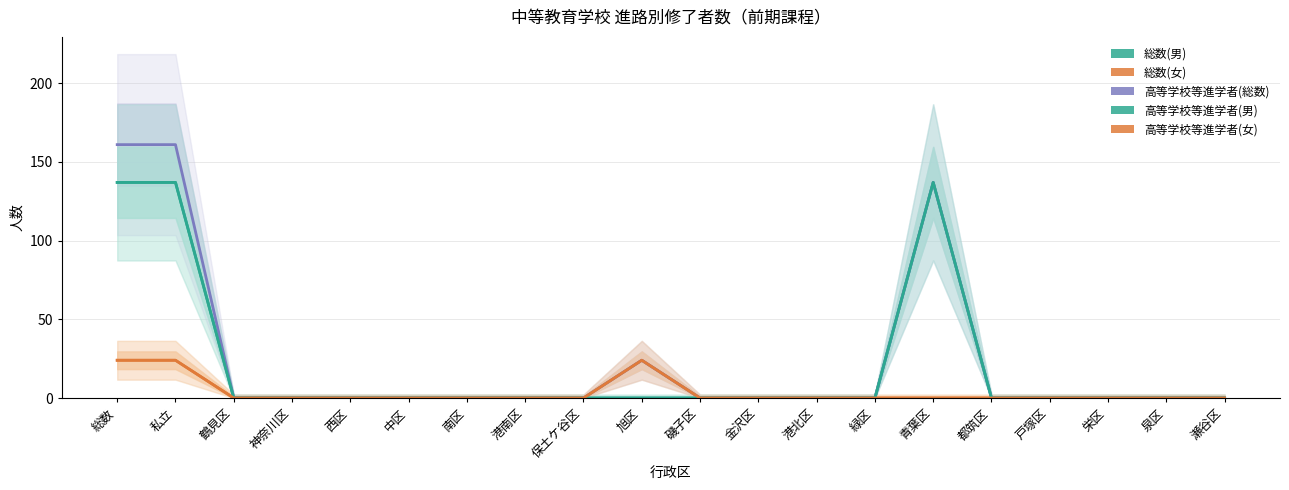

Does the chart have visible grid lines?

Yes